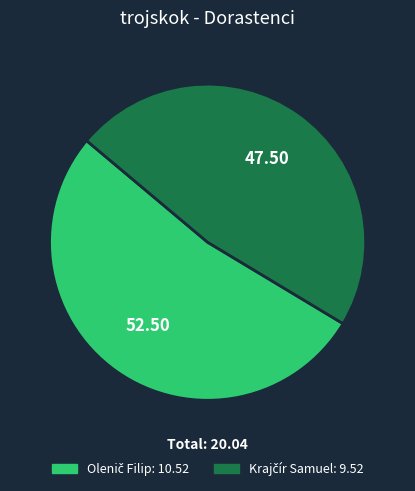

How many slices are in this pie chart?

2